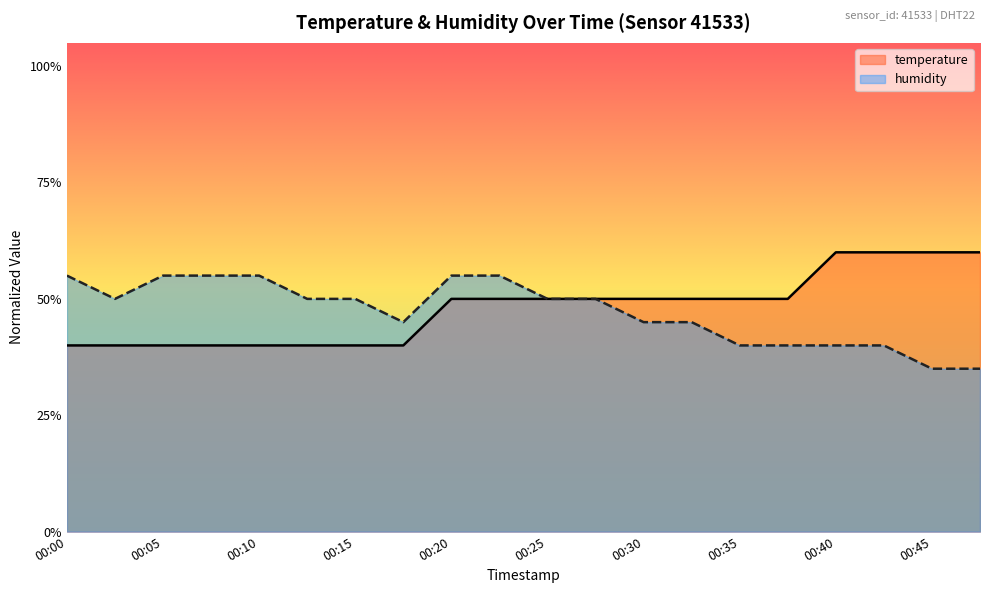

List the labels in order of humidity value, largest first.

00:00, 00:05, 00:08, 00:10, 00:20, 00:23, 00:03, 00:13, 00:15, 00:25, 00:28, 00:18, 00:30, 00:33, 00:35, 00:38, 00:40, 00:43, 00:45, 00:48